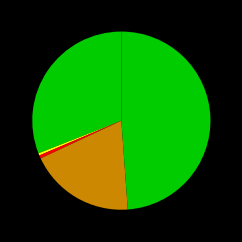

How many slices are in this pie chart?

5